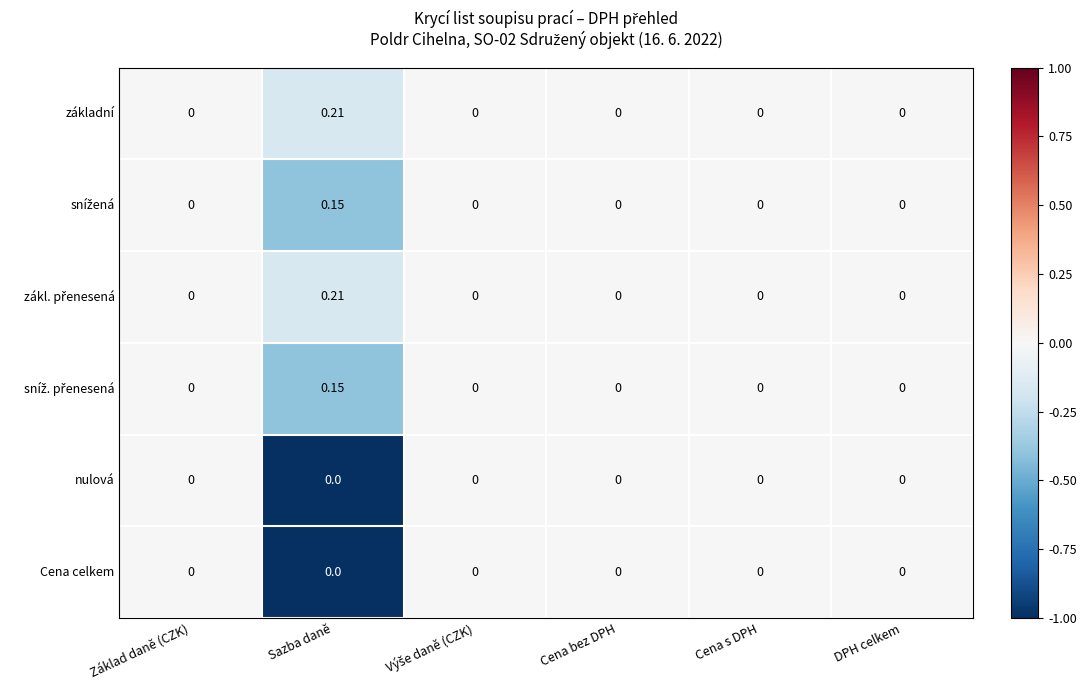

Which label corresponds to the largest value in the chart?

Sazba daně